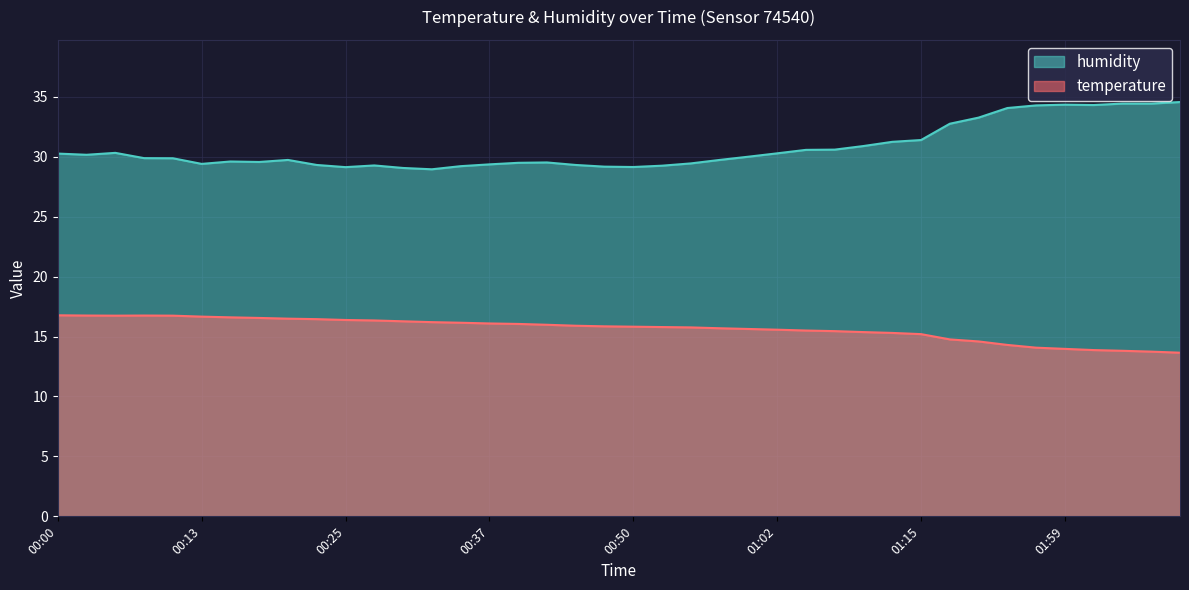

What is the value of the temperature point at the 27th from the left?

15.5